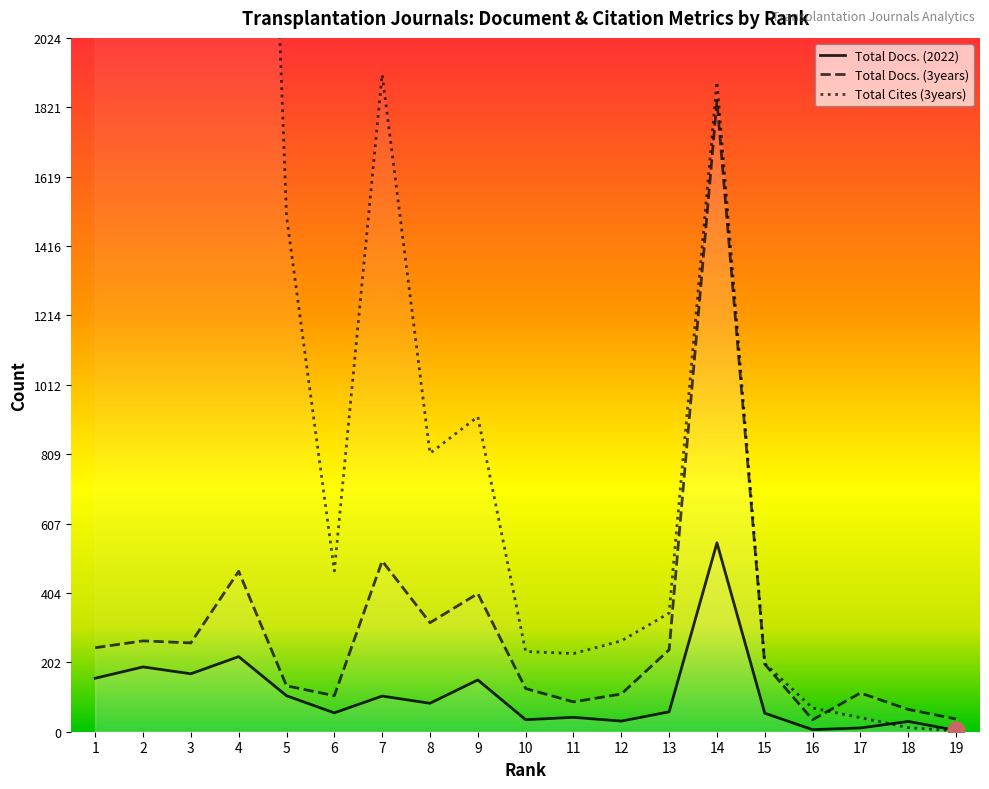

What is the difference between the maximum and minimum values in the Total Cites (3years) series?

5219